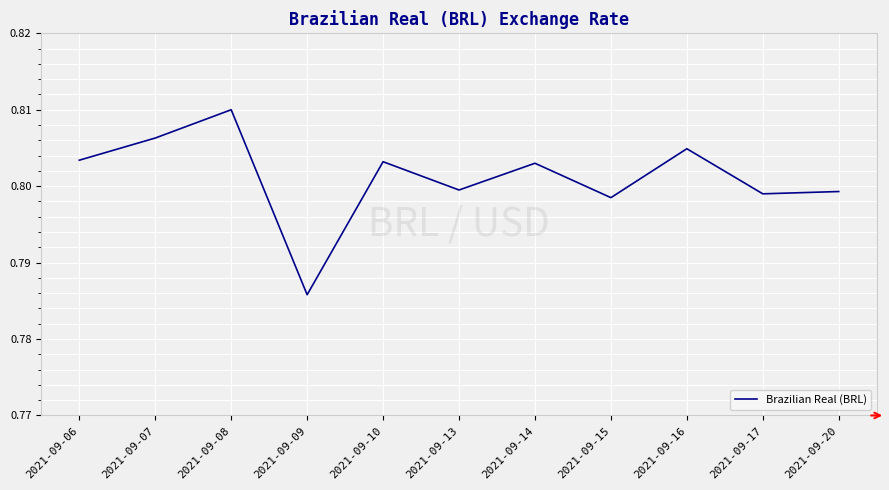

What is the sum of all values?

8.8